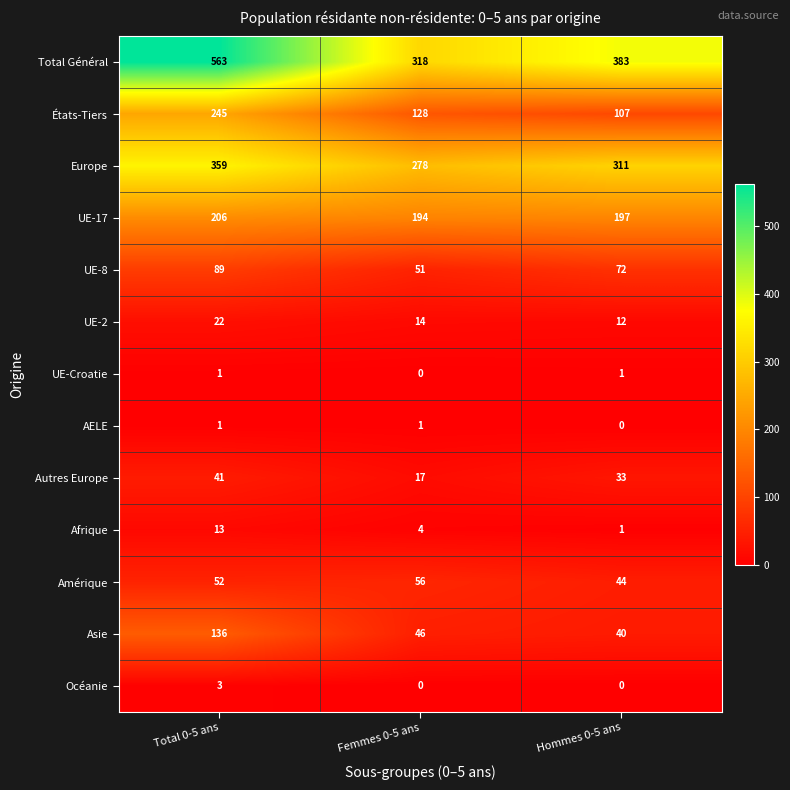

Read the Afrique value at Femmes 0-5 ans, to the nearest 5.

5